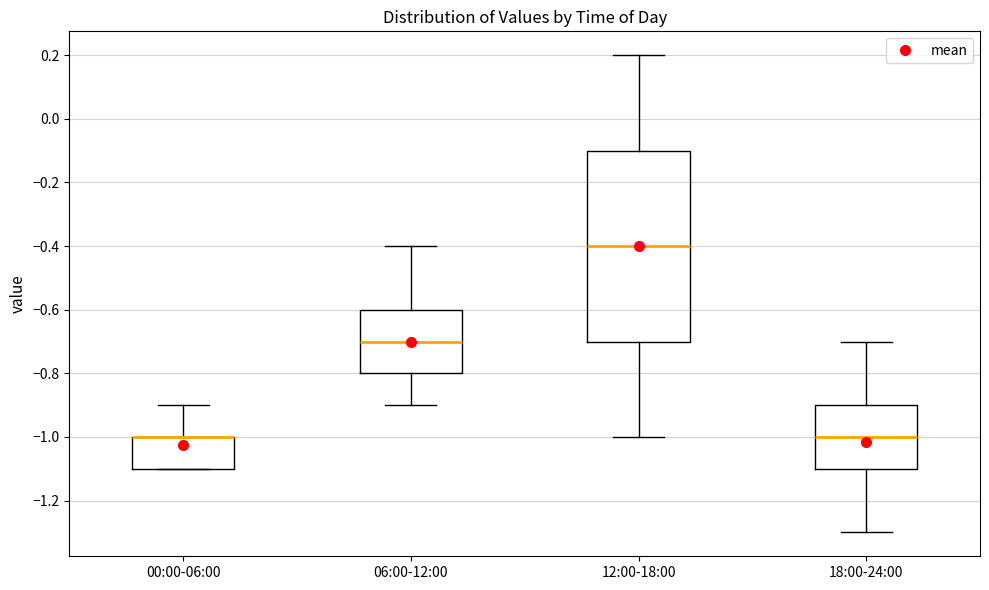

Which box is the tallest, from its lower edge to its upper edge?

12:00-18:00